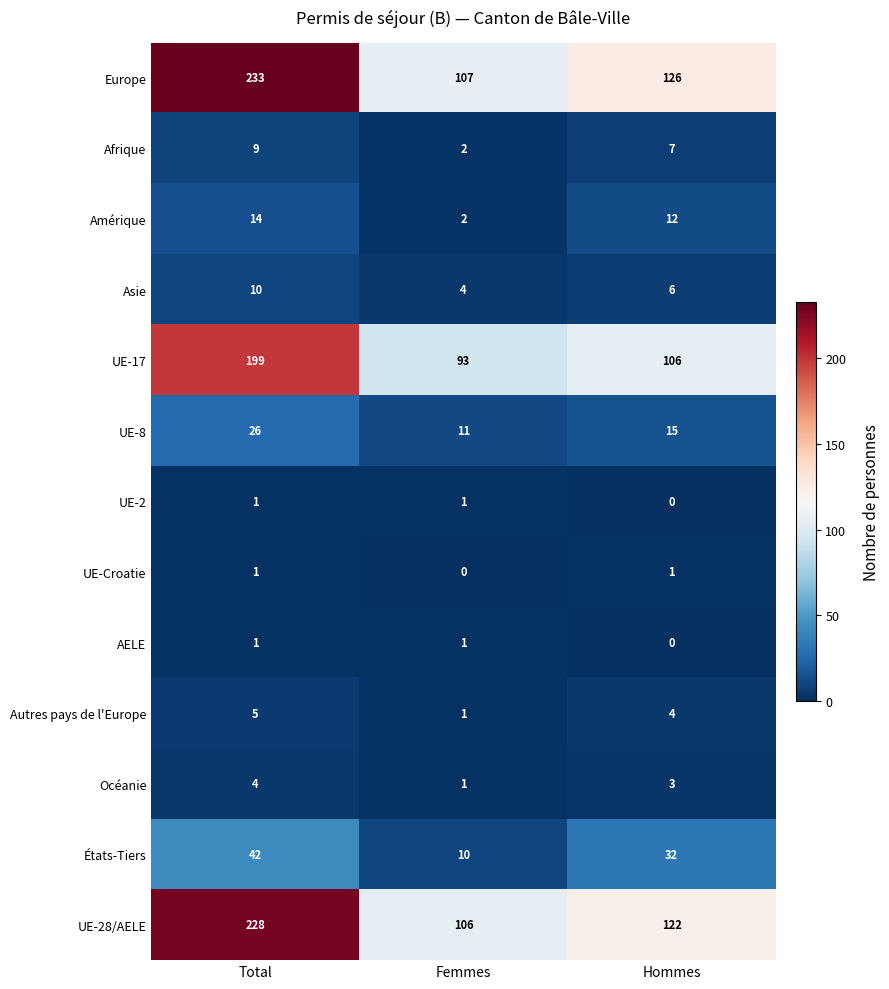

Which series has the largest range (max minus min)?

Europe